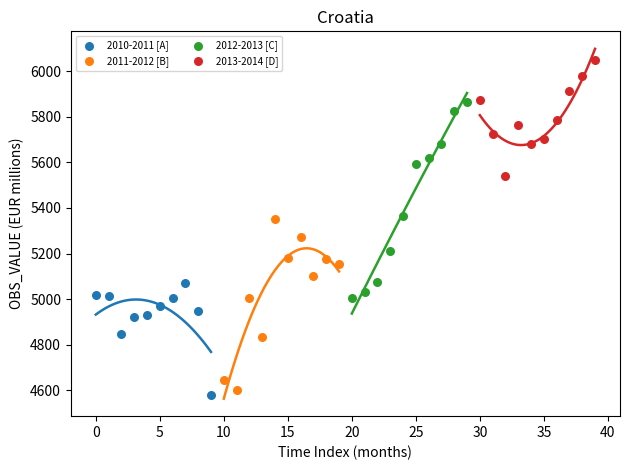

Which series reaches the minimum Y coordinate?

2010-2011 [A]